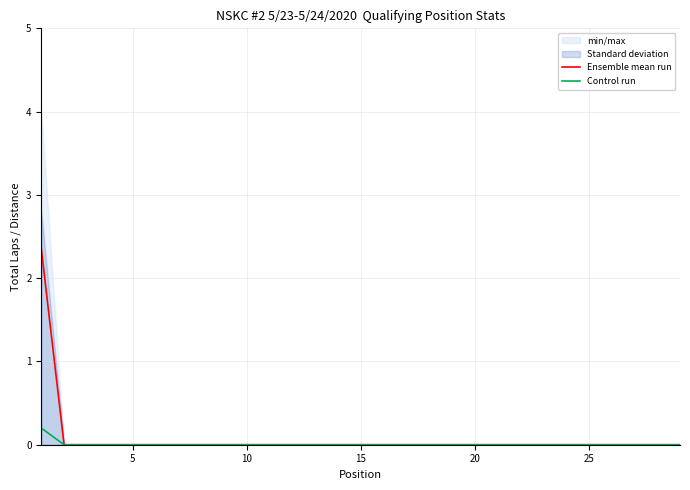

Rank the series by their maximum value, from highest to lowest.

Ensemble mean run, Control run